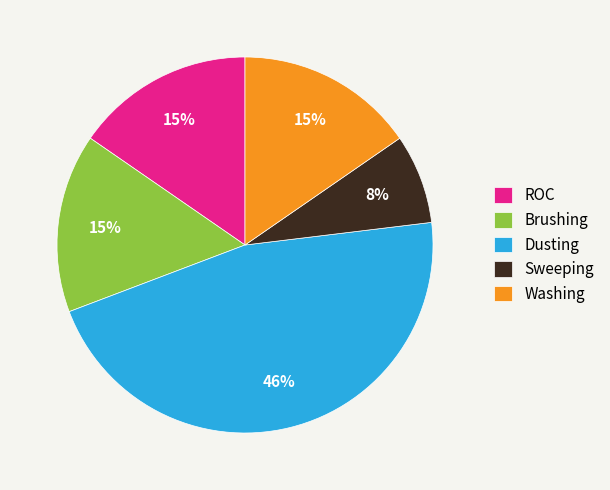

Between Sweeping and Brushing, which is larger?

Brushing